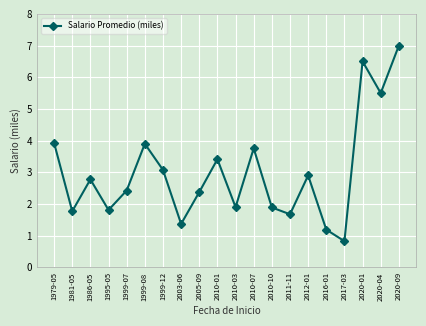

What is the difference between the second highest and second lowest values?

5.3